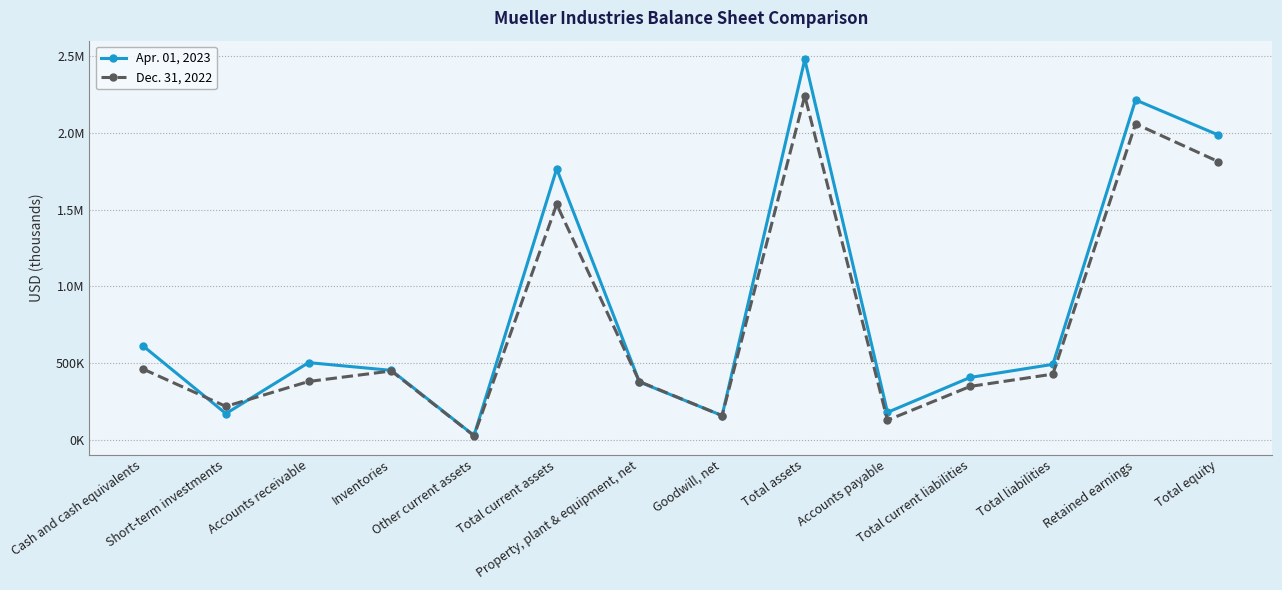

What is the label of the 11th point from the left?

Total current liabilities